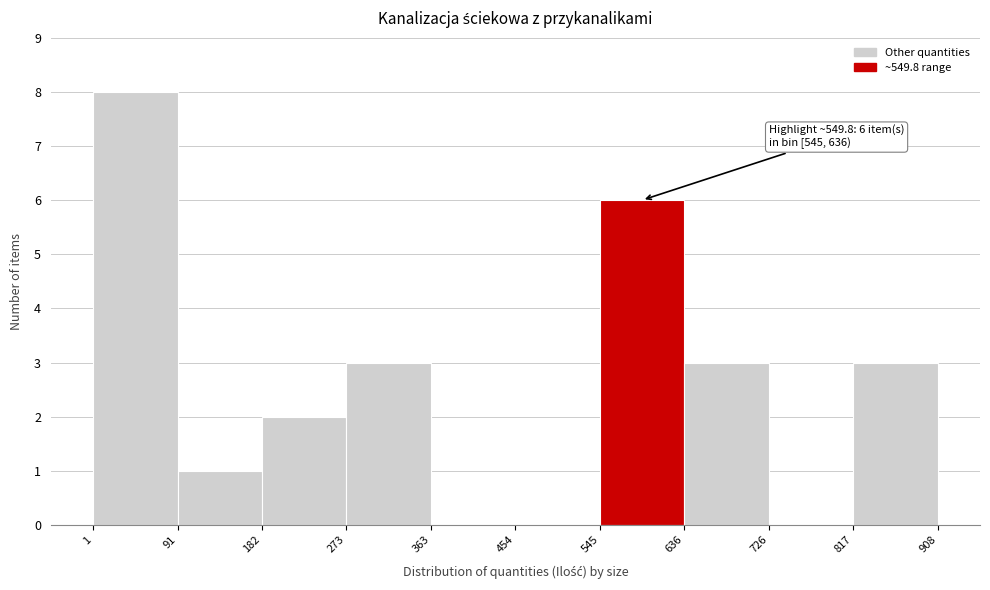

Which range on the x-axis has the tallest bar?

1 to 91